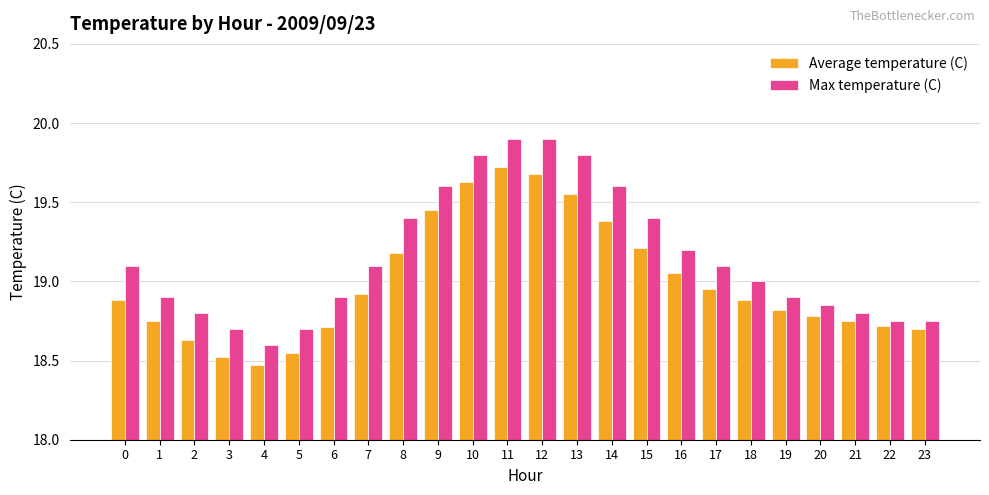

Which series has the largest range (max minus min)?

Max temperature (C)